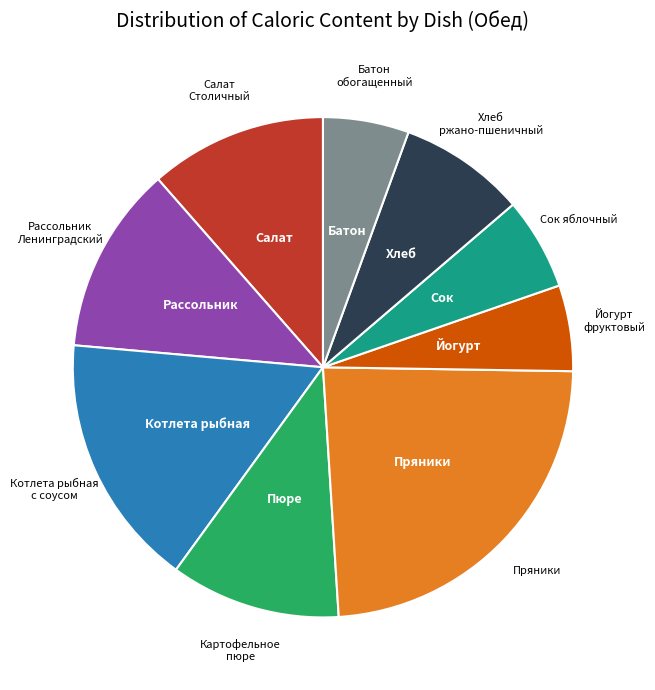

Does any single category account for the majority?

No